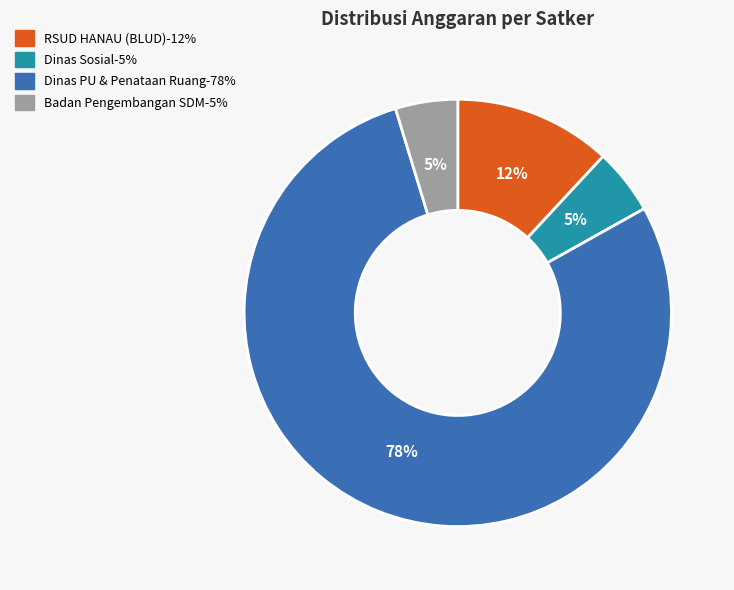

To the nearest percent, what is the average slice percentage?

25%